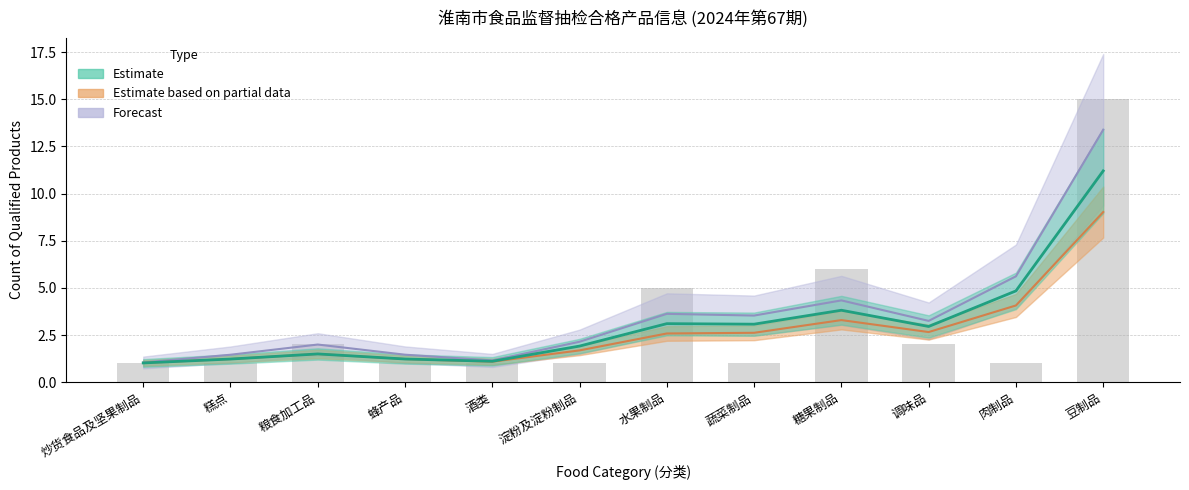

At which label does Forecast reach its minimum?

炒货食品及坚果制品